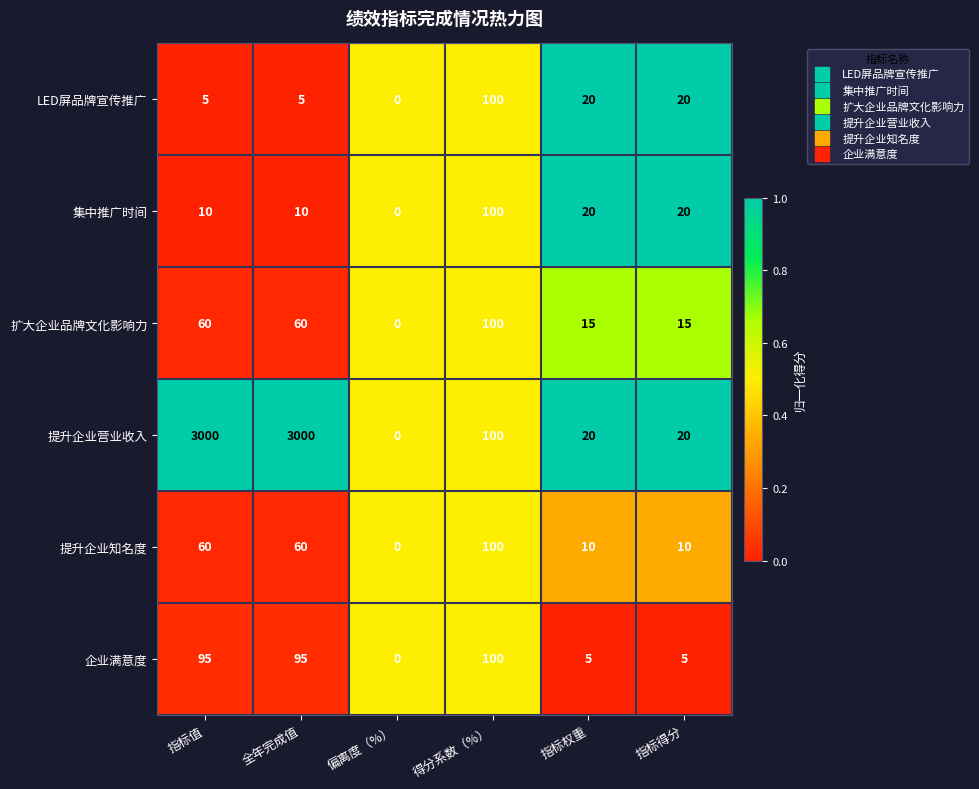

Which series has the widest spread of values?

提升企业营业收入